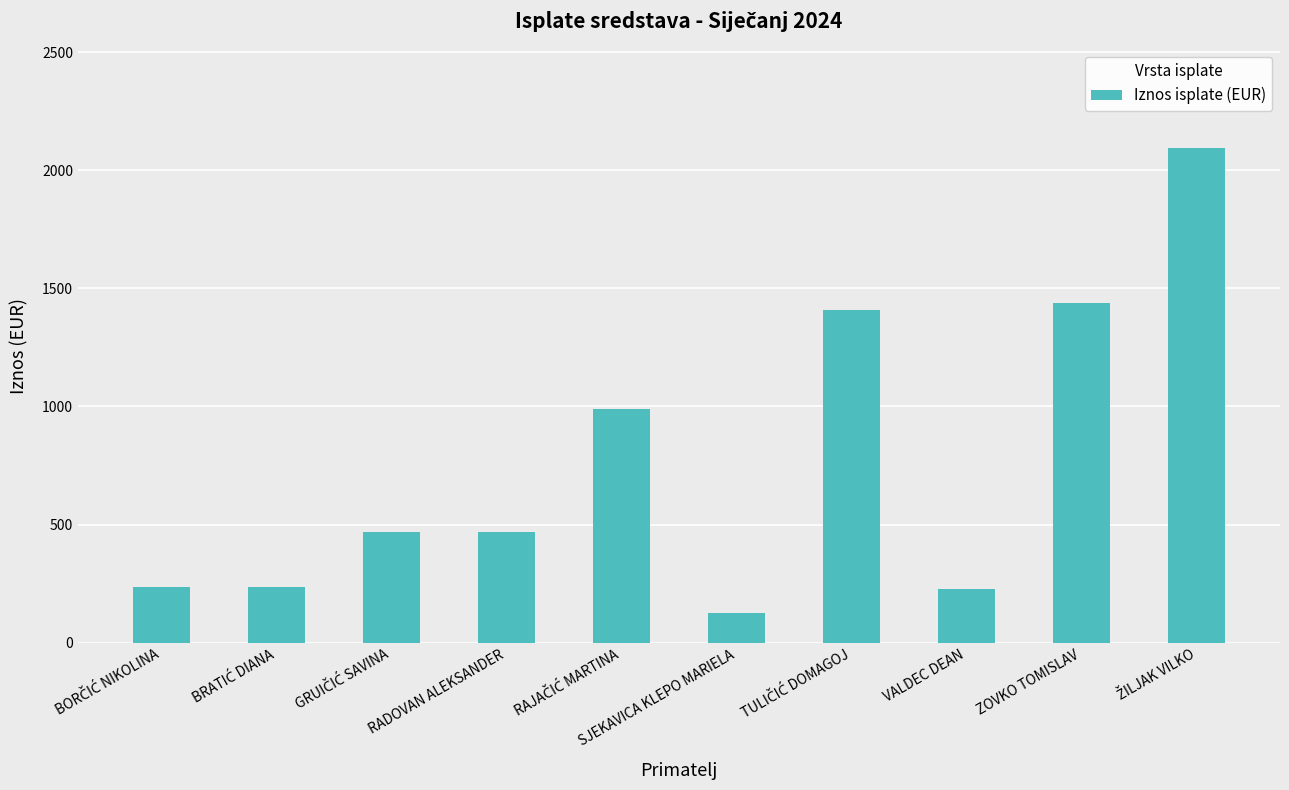

What is the smallest value displayed?

125.1